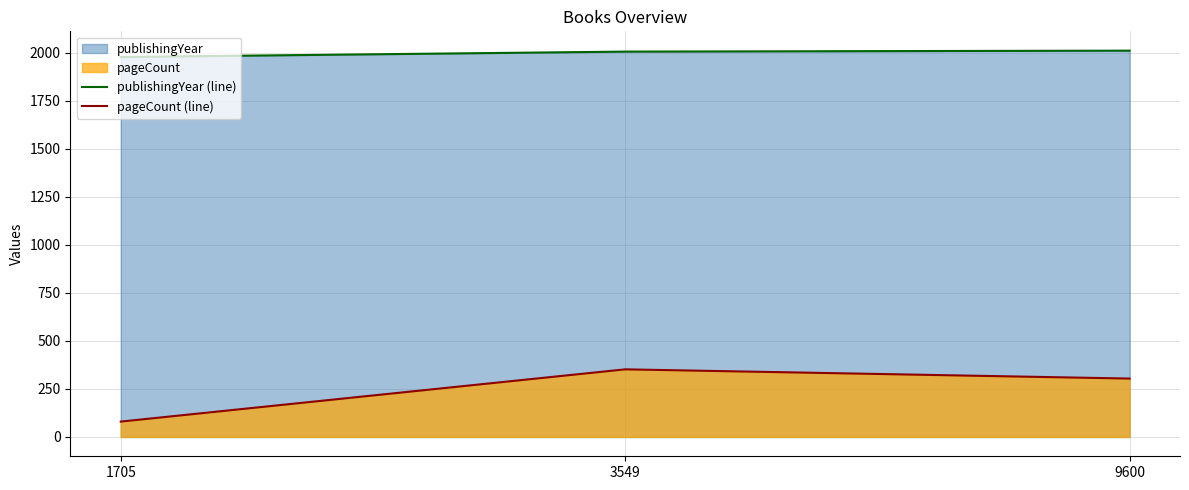

Where is publishingYear (line) nearest to the value 1994?

3549